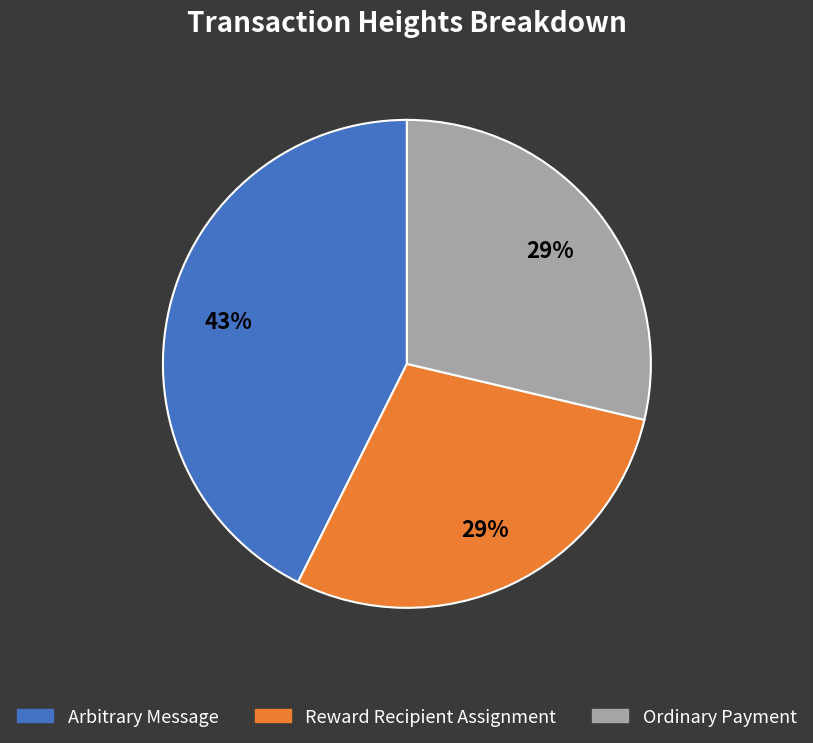

What percentage is the Reward Recipient Assignment slice, to the nearest percent?

29%